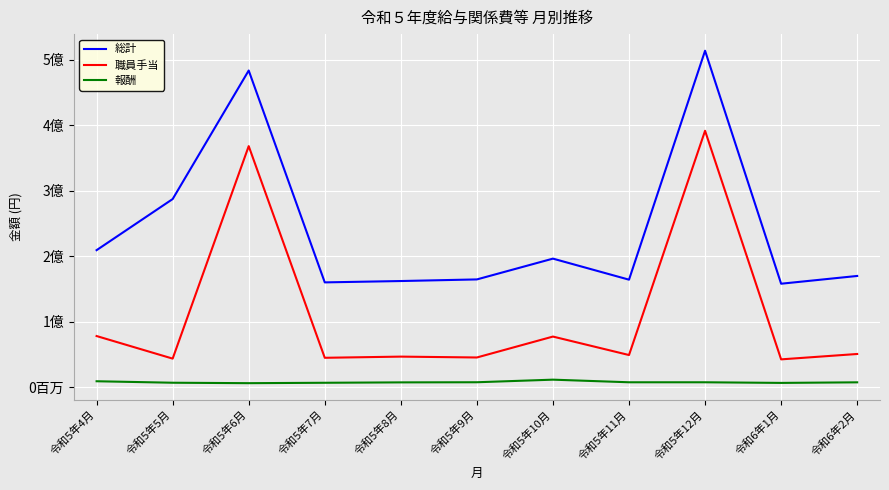

Does the chart have visible grid lines?

Yes